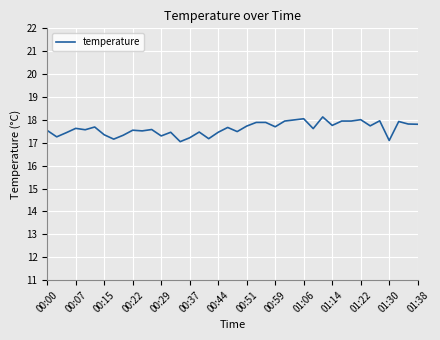

What is the difference between the maximum and minimum values?

1.1